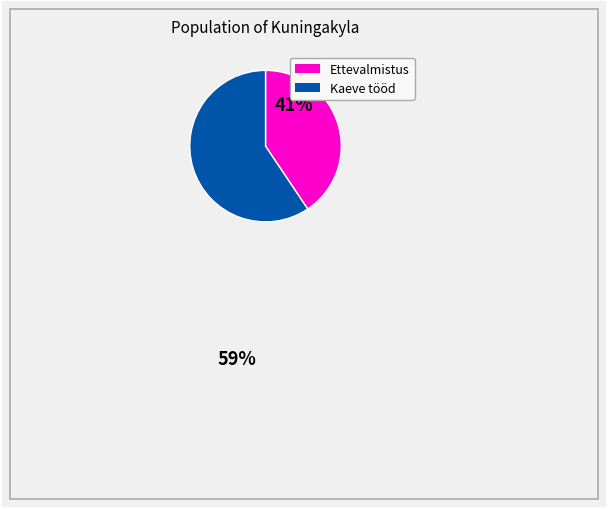

Does any single category account for the majority?

Yes